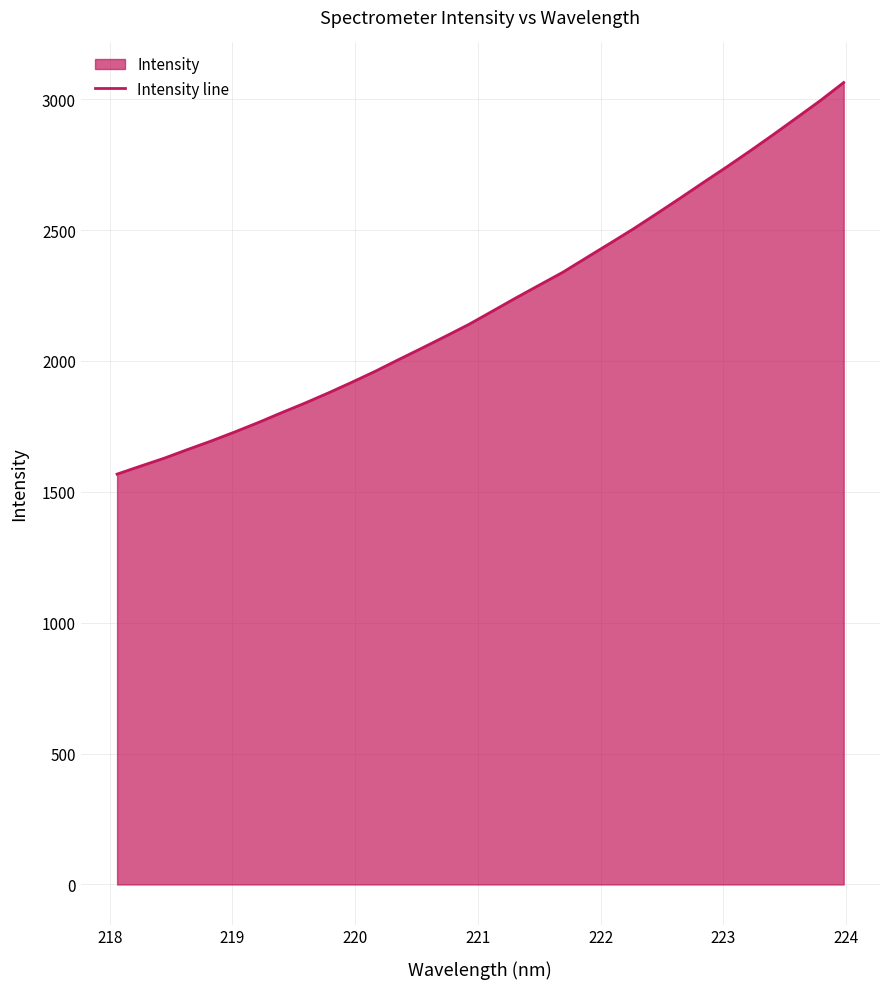

What is the sum of all values?

70984.4